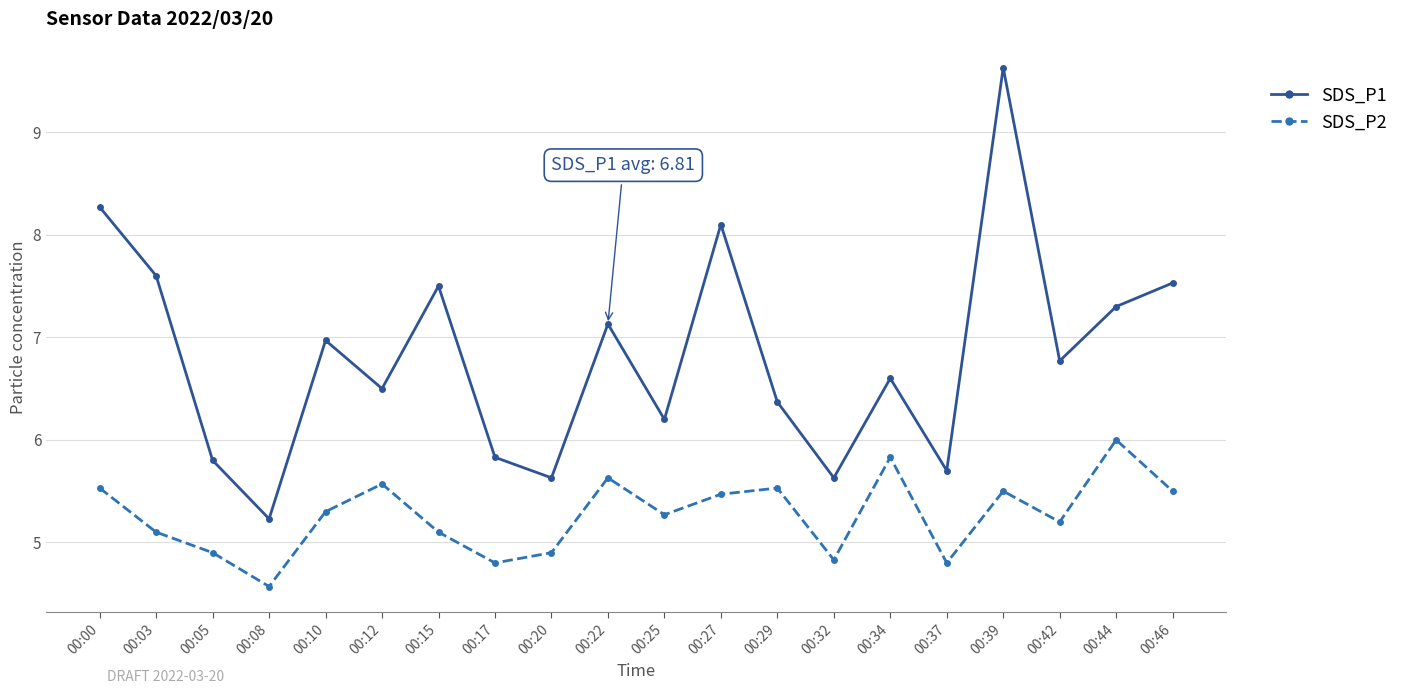

Which series changed the most between 00:22 and 00:32?

SDS_P1